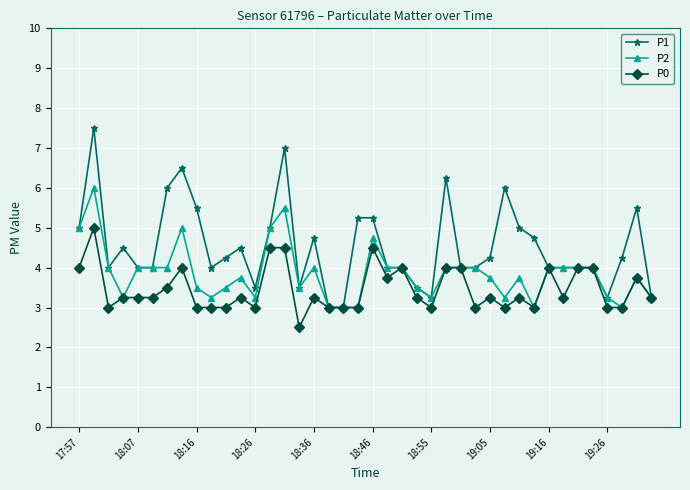

Which series has the widest spread of values?

P1